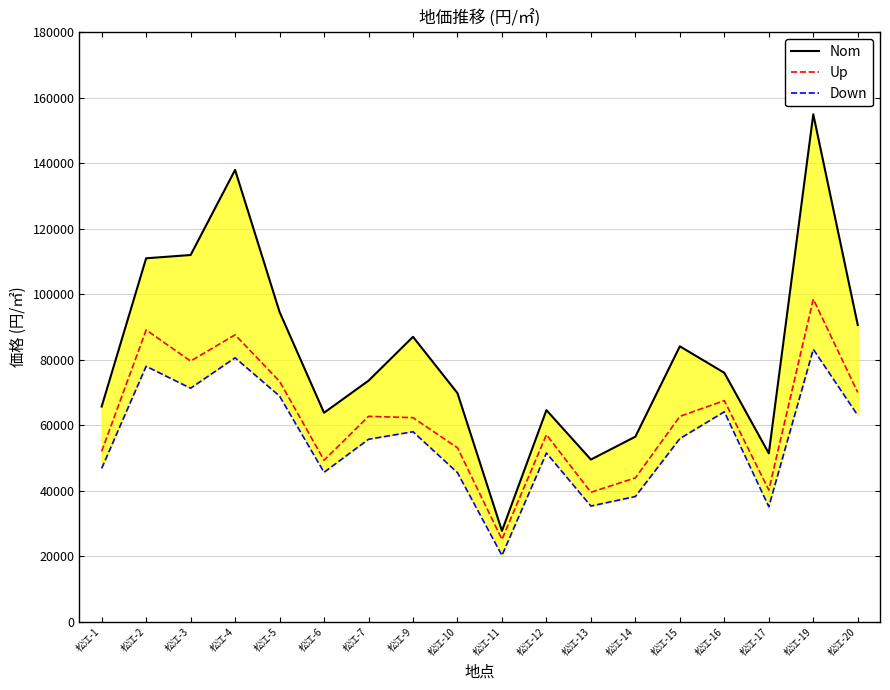

True or false: Down has more than 0 interior local peaks.

True